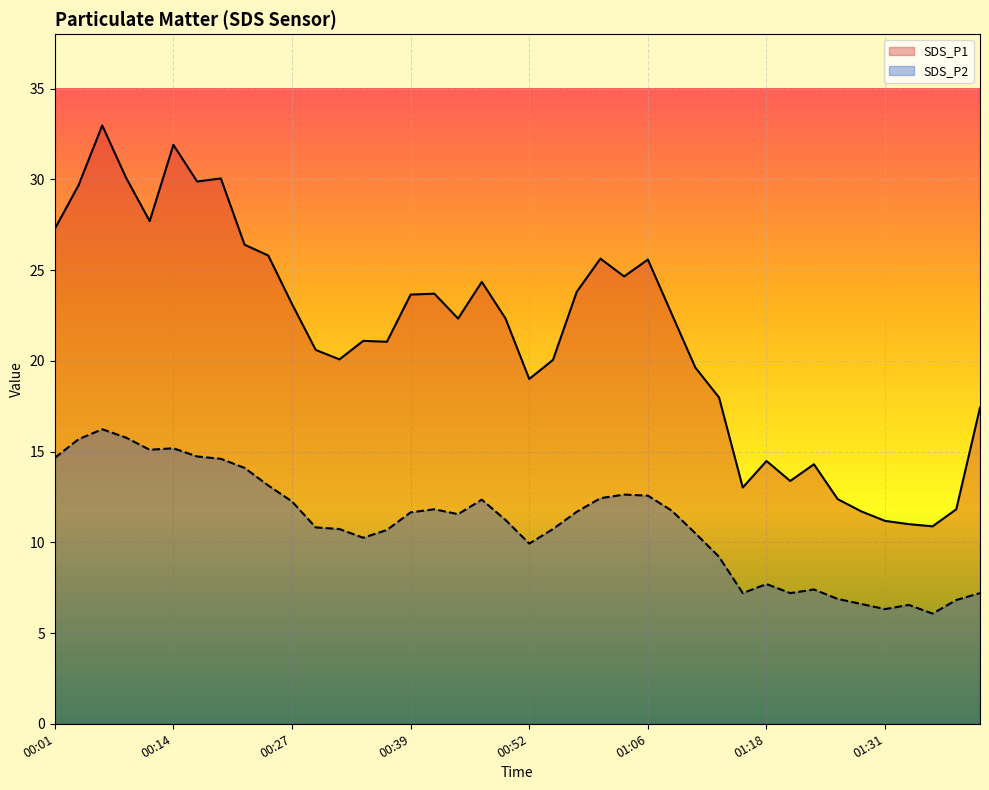

Where does the SDS_P2 series first go above 11?

00:01